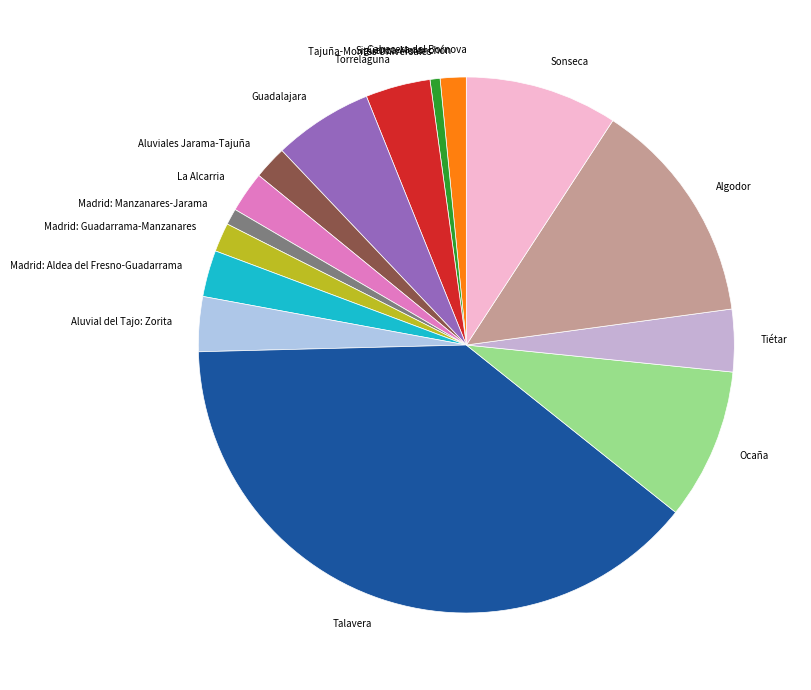

Is it true that Aluviales Jarama-Tajuña is 2% of the pie?

True